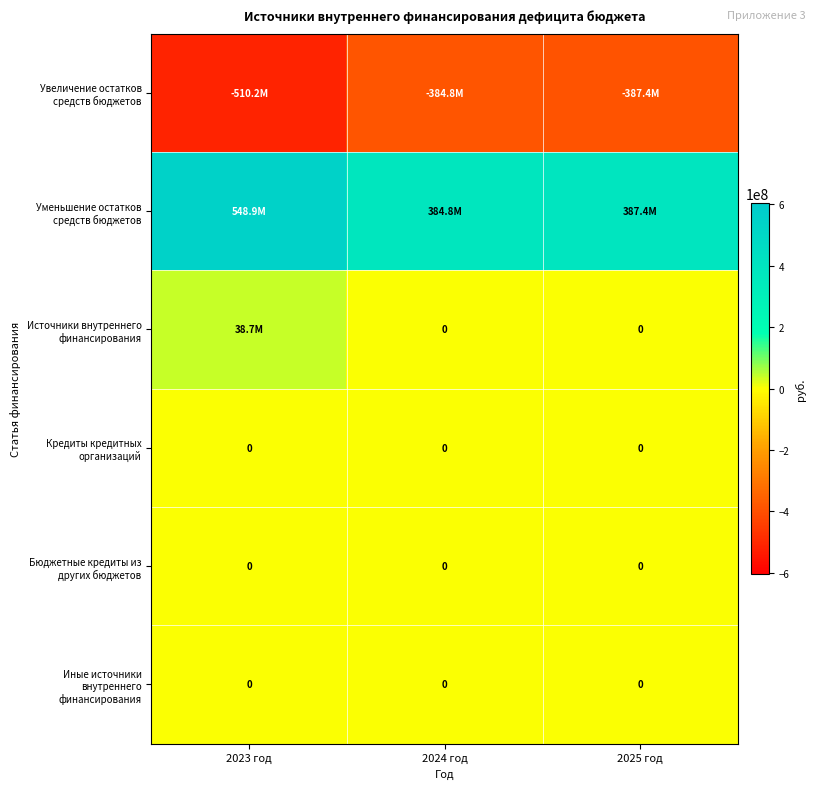

Which category has the highest value across all series?

2023 год